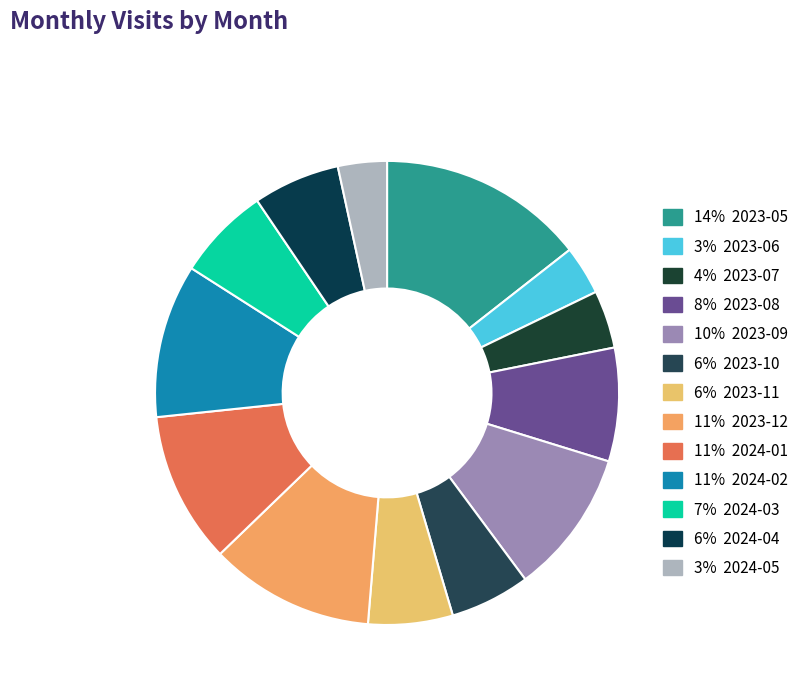

To the nearest percent, what is the average slice percentage?

8%